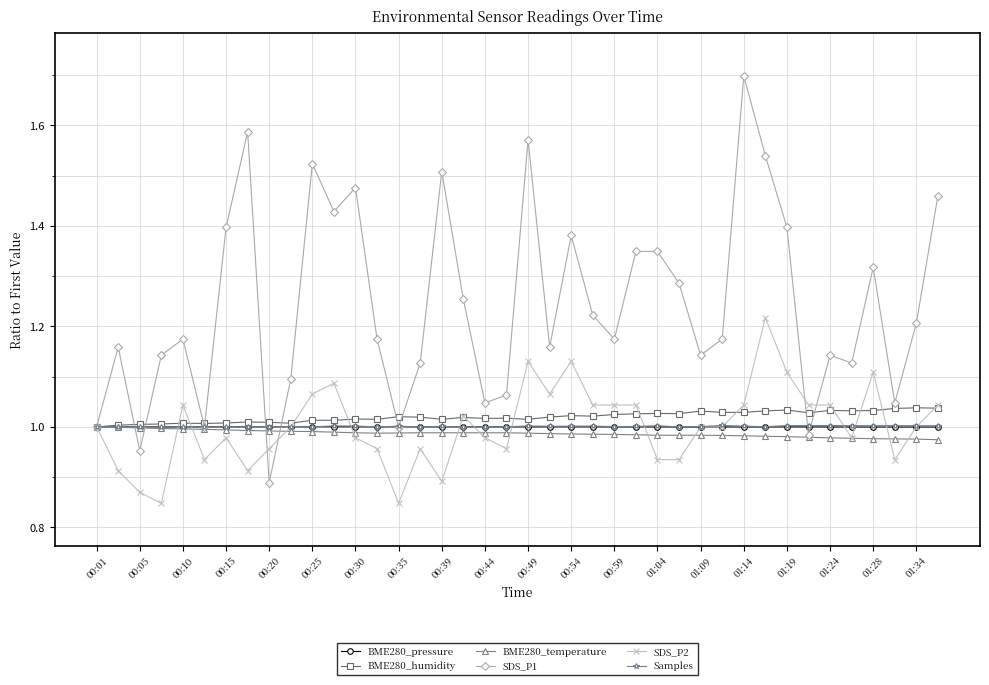

What is the sum of all BME280_humidity values?

40.8